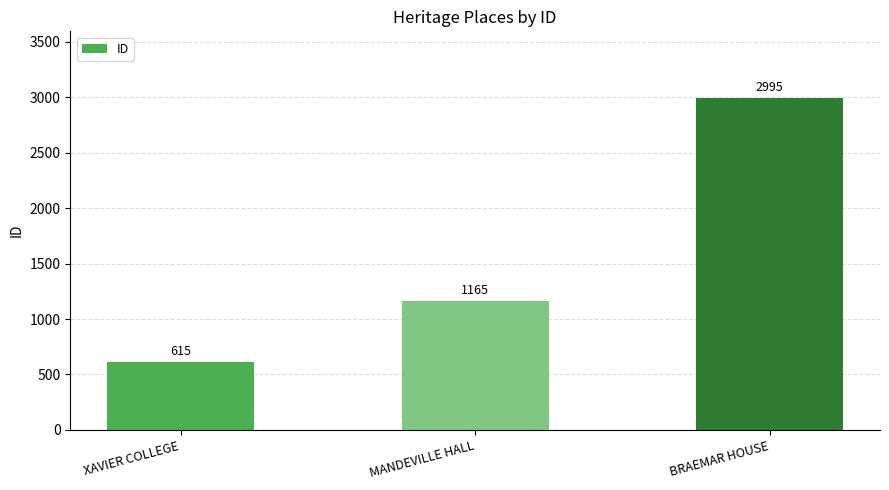

Reading left to right, what are all the values shown in this chart?

XAVIER COLLEGE=615	MANDEVILLE HALL=1165	BRAEMAR HOUSE=2995